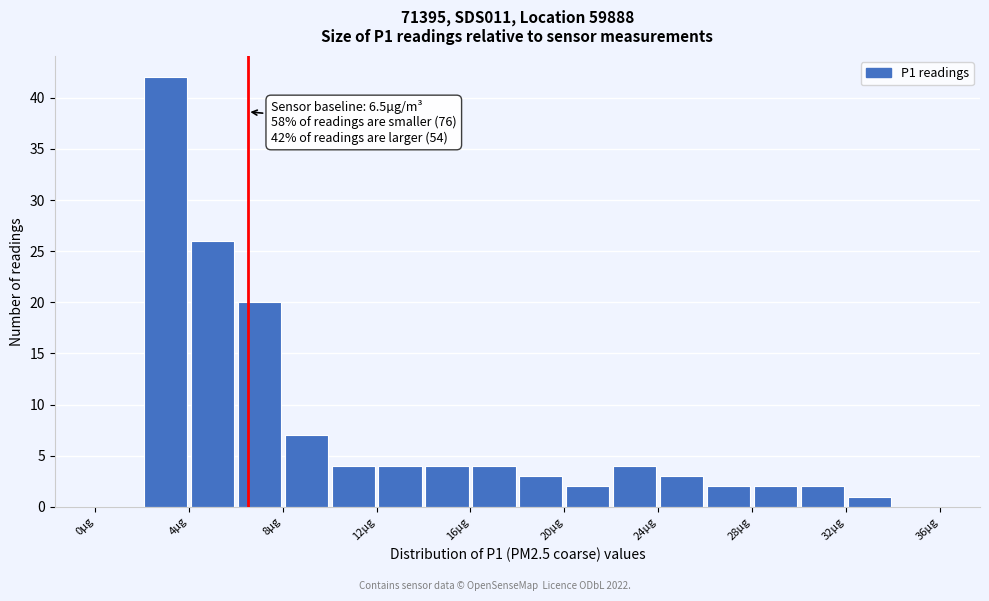

Over which range of the x-axis is the bar tallest?

2 to 4